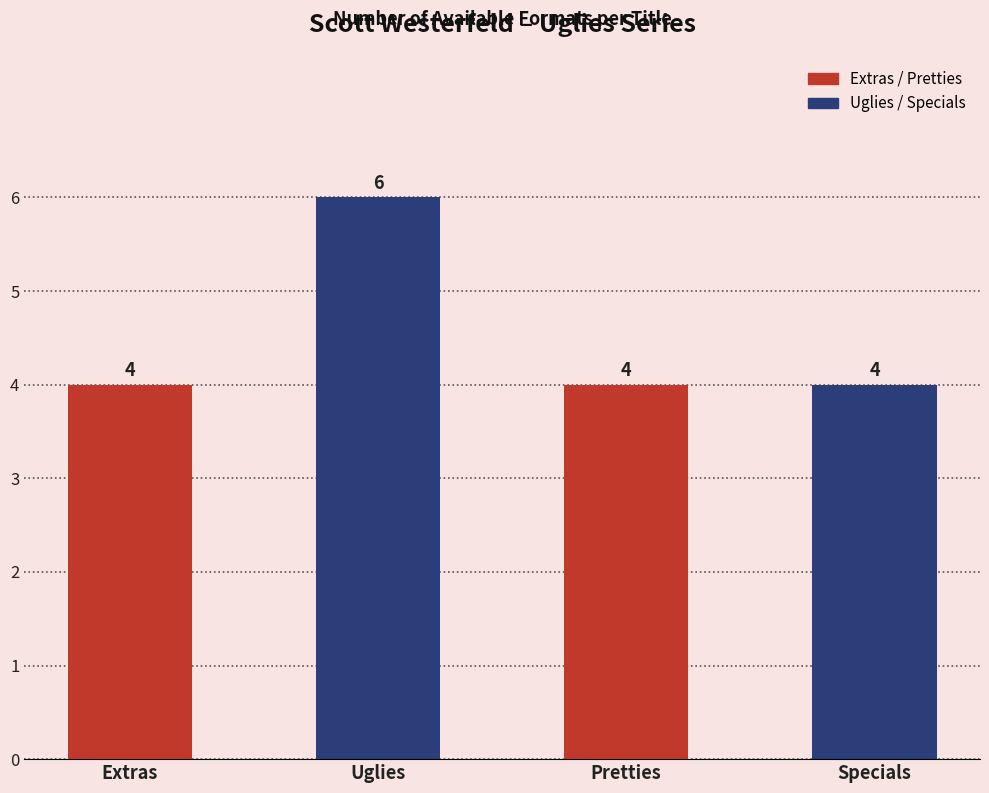

Which category has the highest value across all series?

Uglies